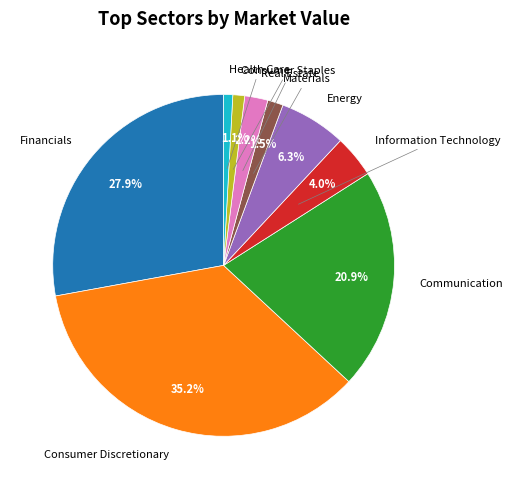

To the nearest percent, what is the average slice percentage?

11%